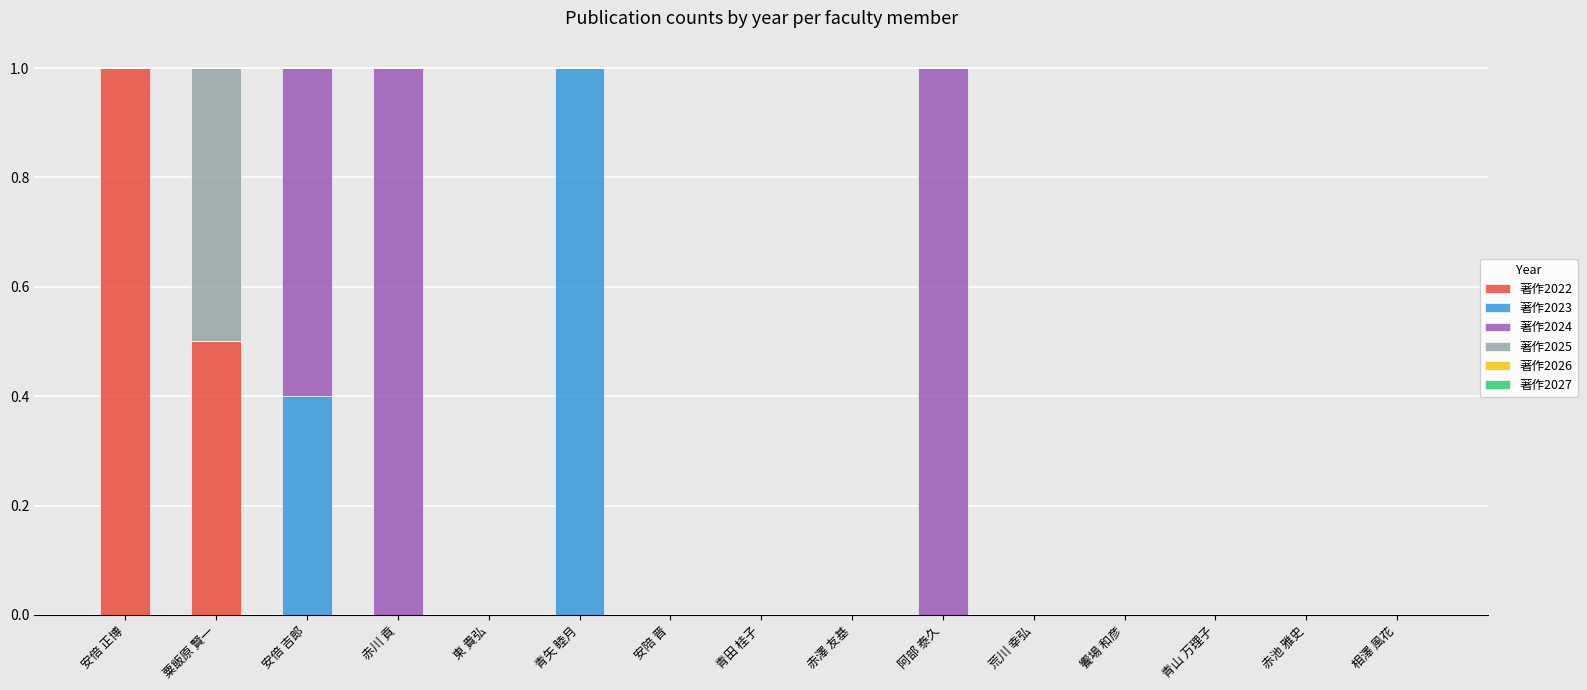

What is the total value across all series at 青矢 睦月?

1.0